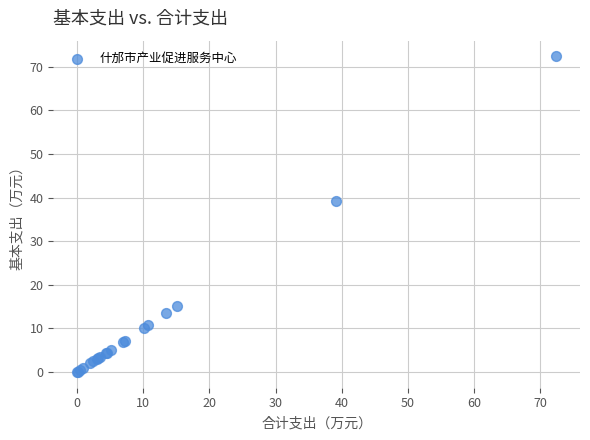

What Y value in the scatter plot is closest to 36?

39.1